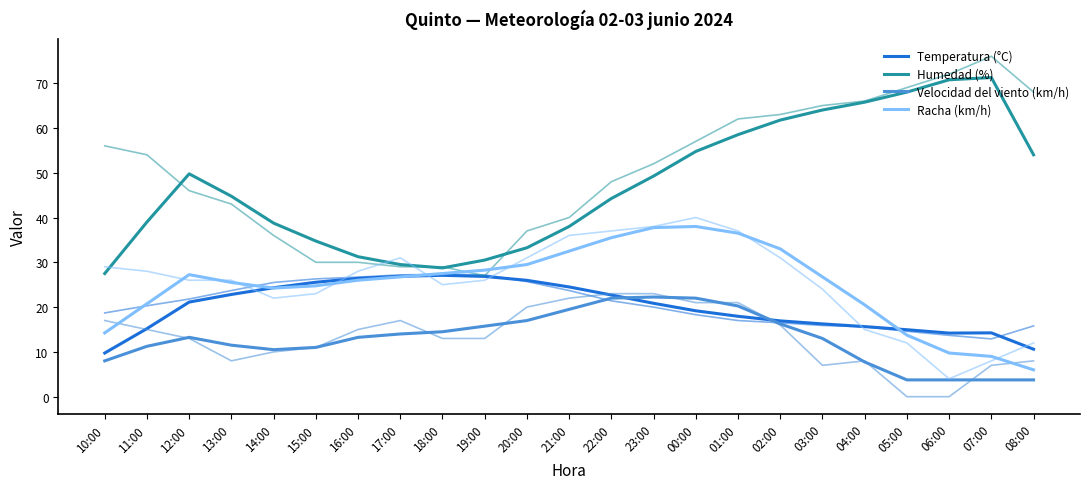

True or false: Racha (km/h) and Humedad (%) intersect in this chart.

False